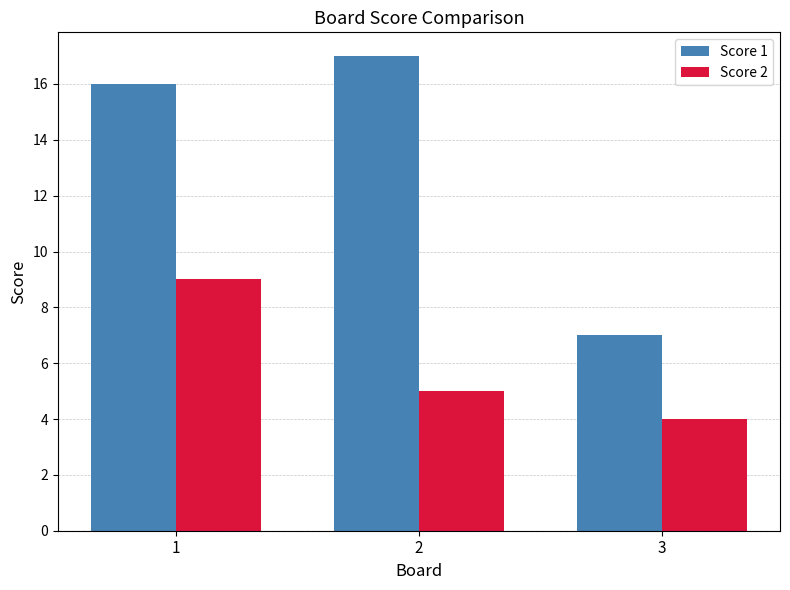

Are the bars horizontal?

No